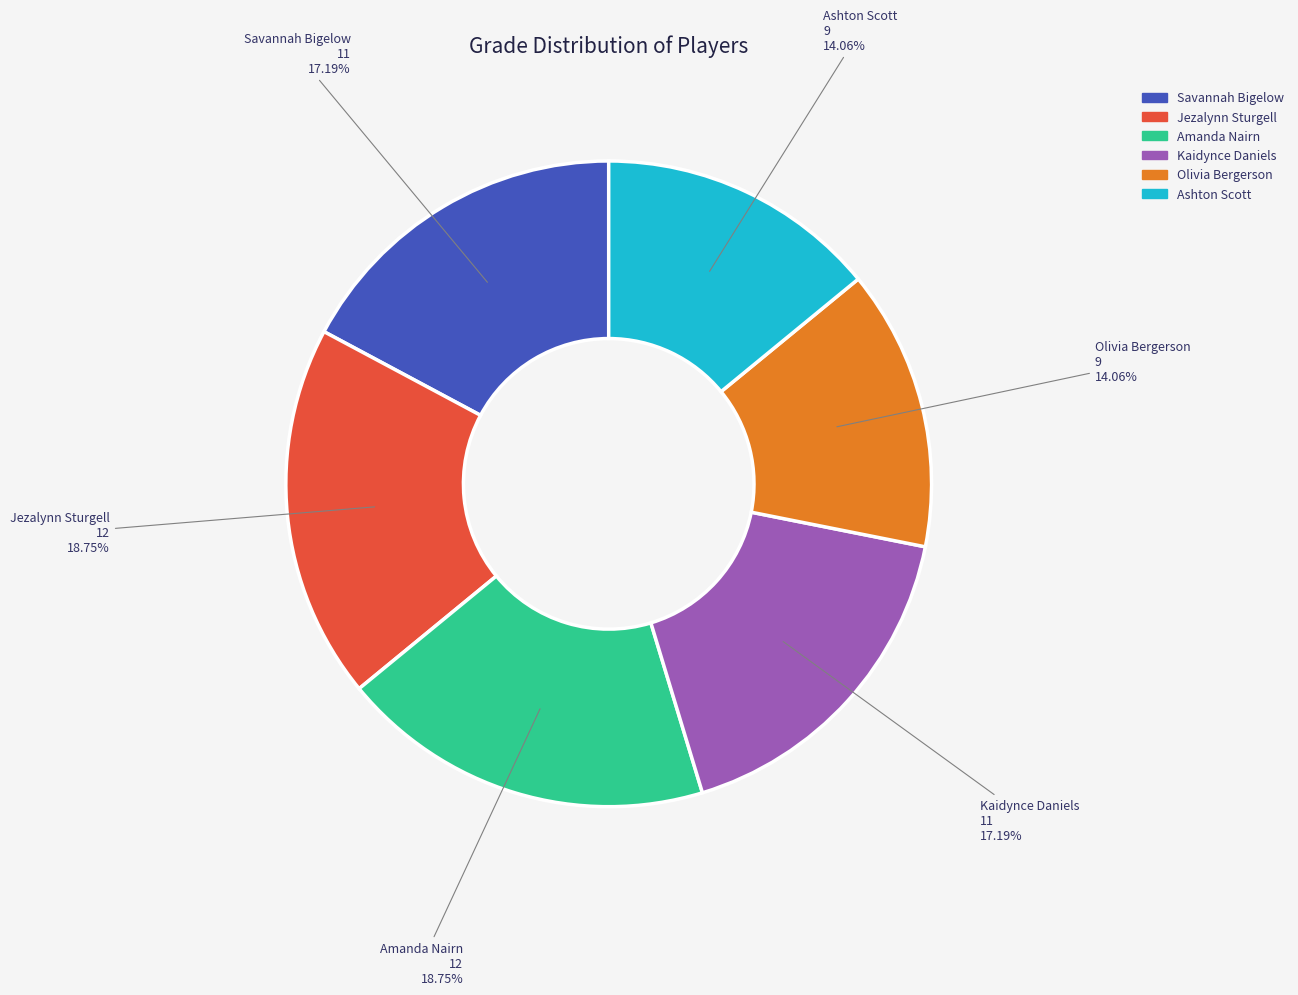

How many slices are in this pie chart?

6